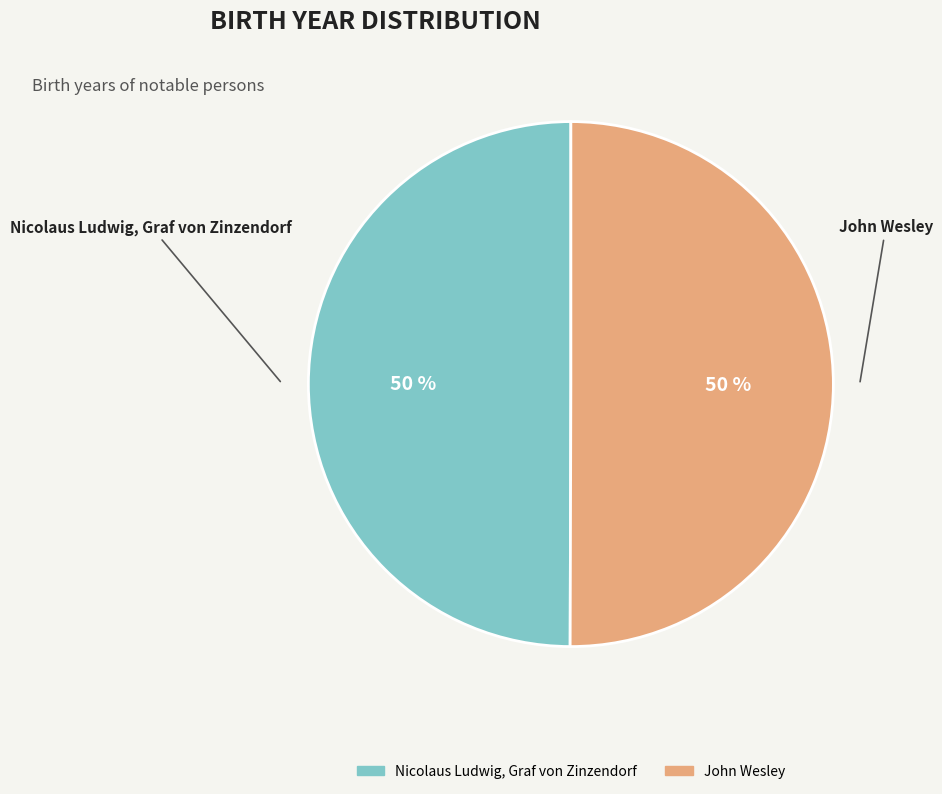

Approximately how many times larger is the value at John Wesley compared to Nicolaus Ludwig, Graf von Zinzendorf?

1.0